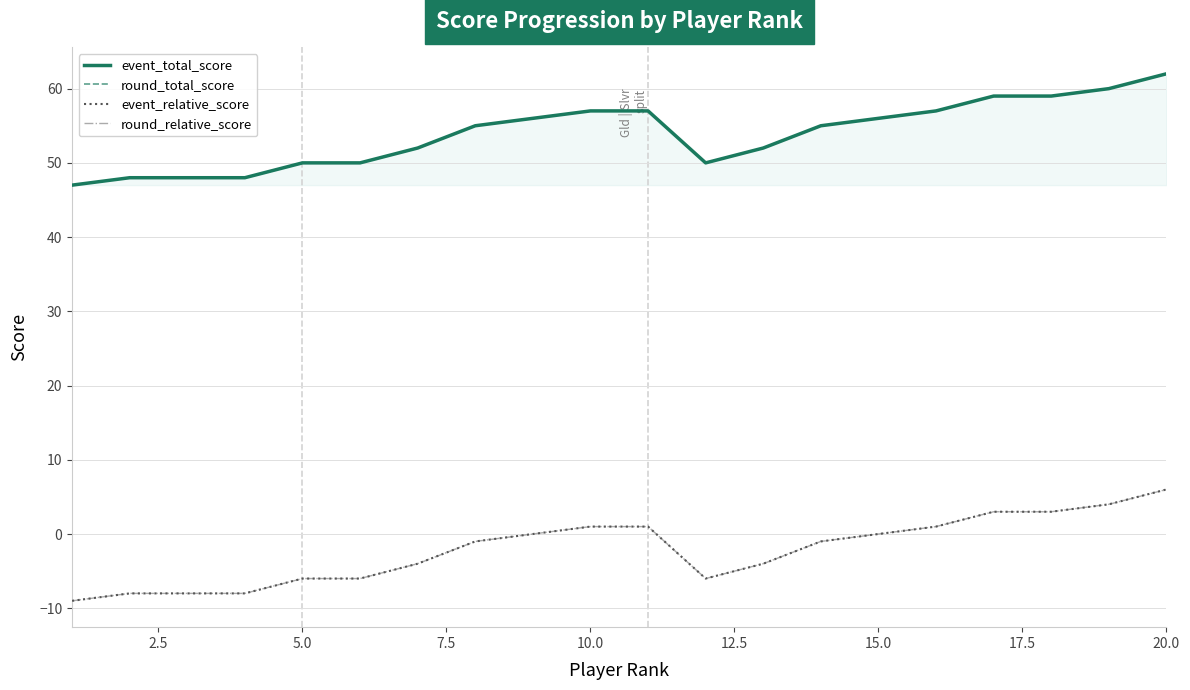

Which series has the largest total across all categories?

event_total_score